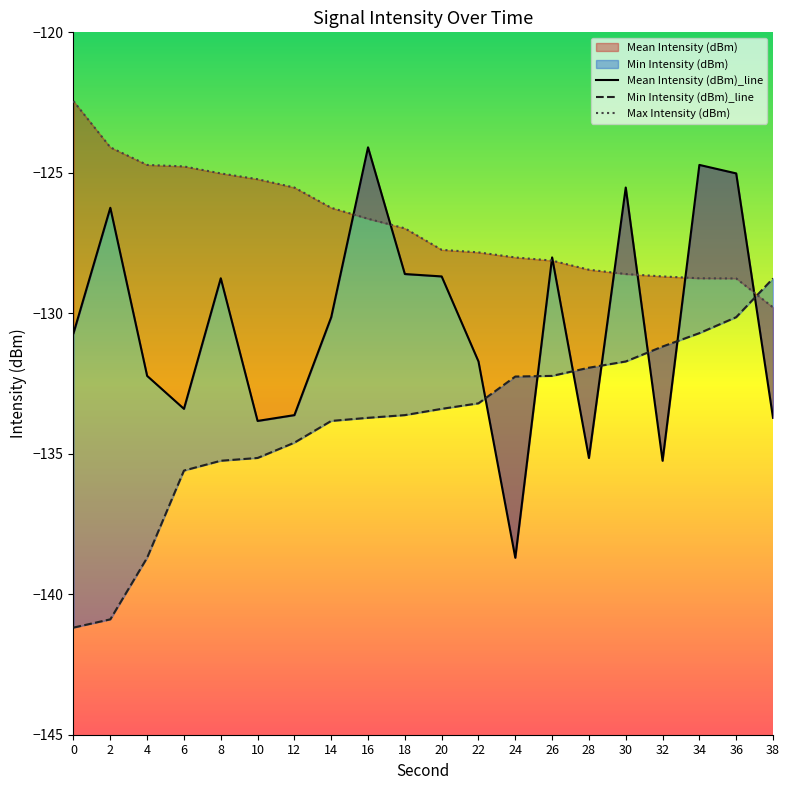

True or false: Max Intensity (dBm) and Mean Intensity (dBm) cross at least once.

True